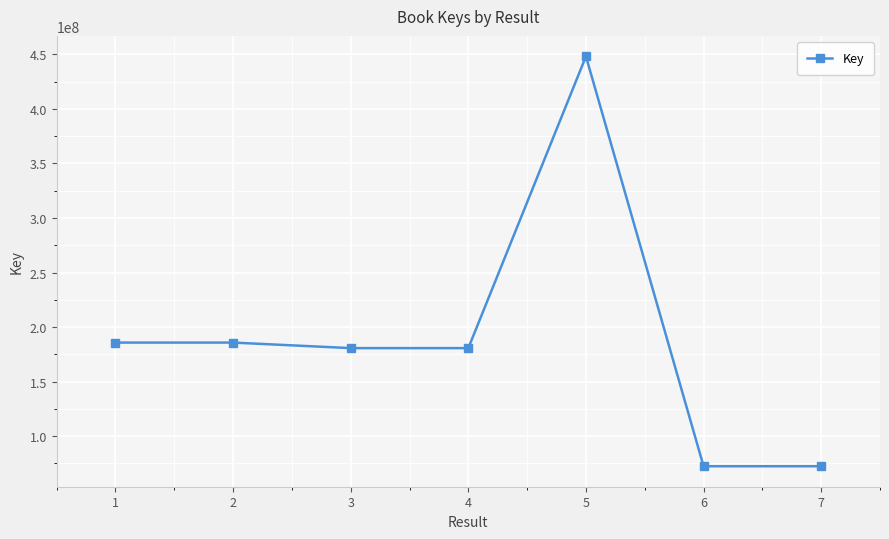

At which label does the data first exceed 180684389?

1